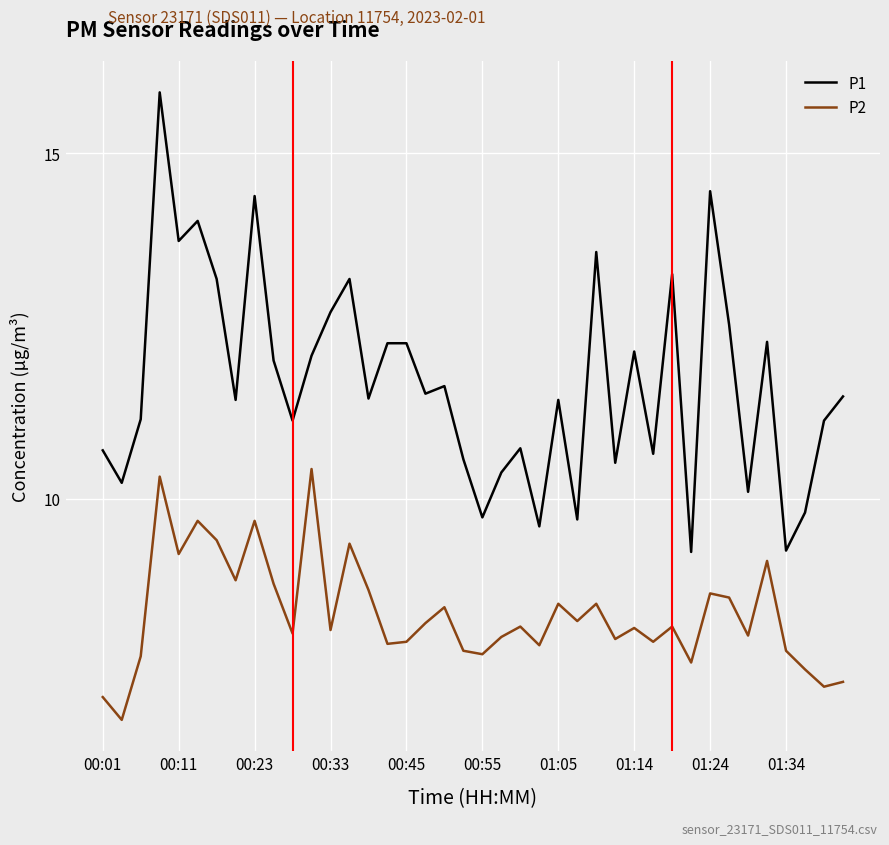

Which series has the largest total across all categories?

P1